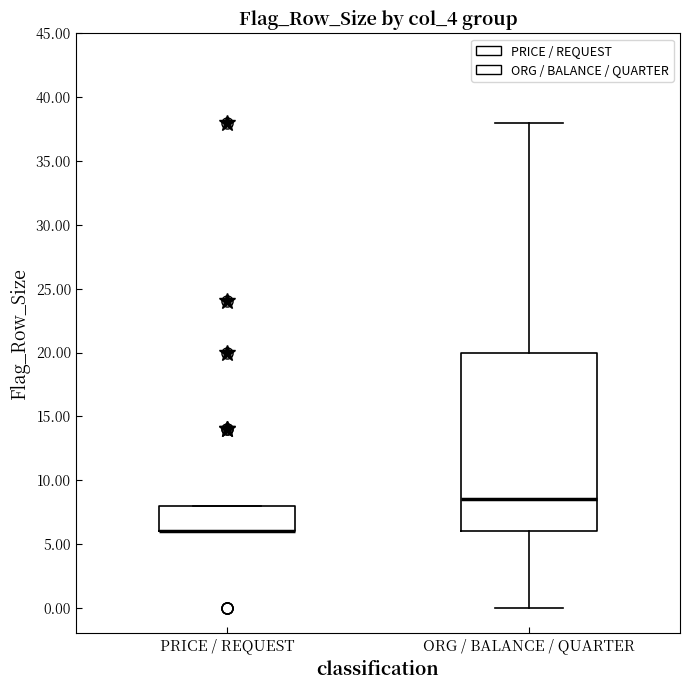

Where is the upper edge of the box for ORG / BALANCE / QUARTER on the y-axis? The values are not printed on the chart, so give them approximately, as read against the axis.

20.0